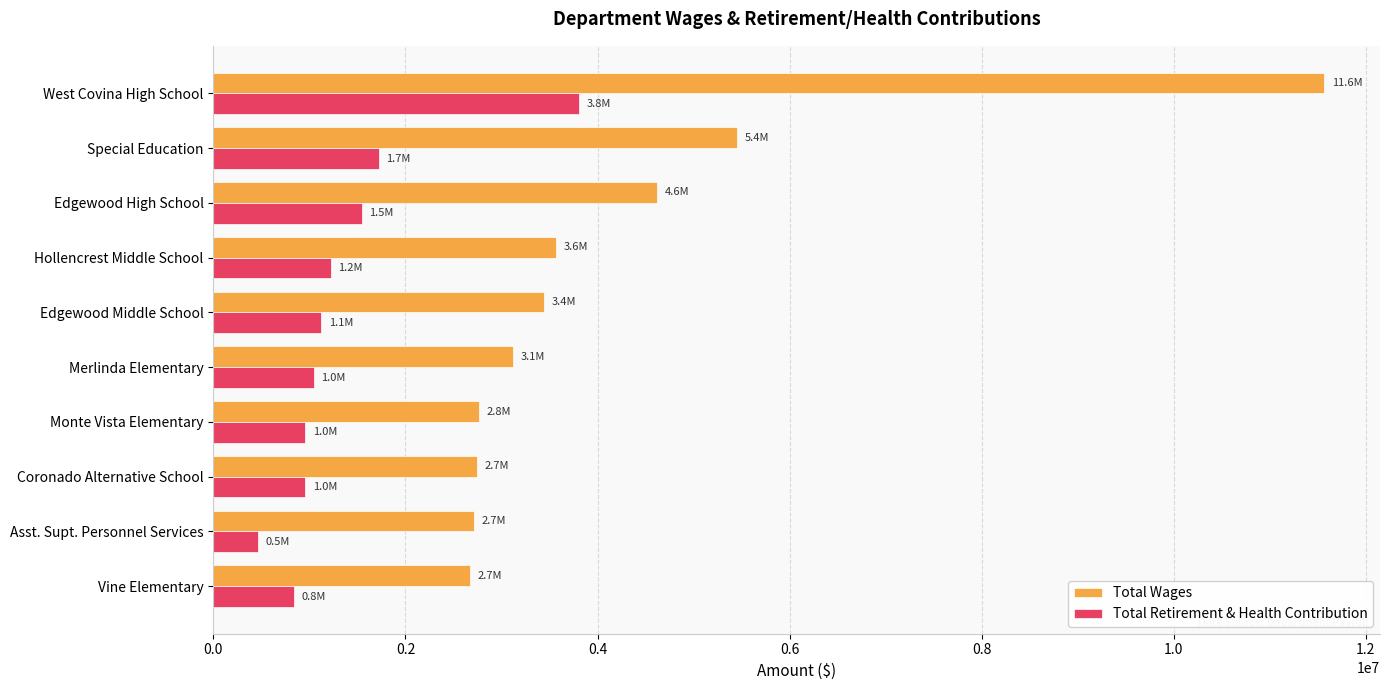

Count the number of categories in the chart.

10